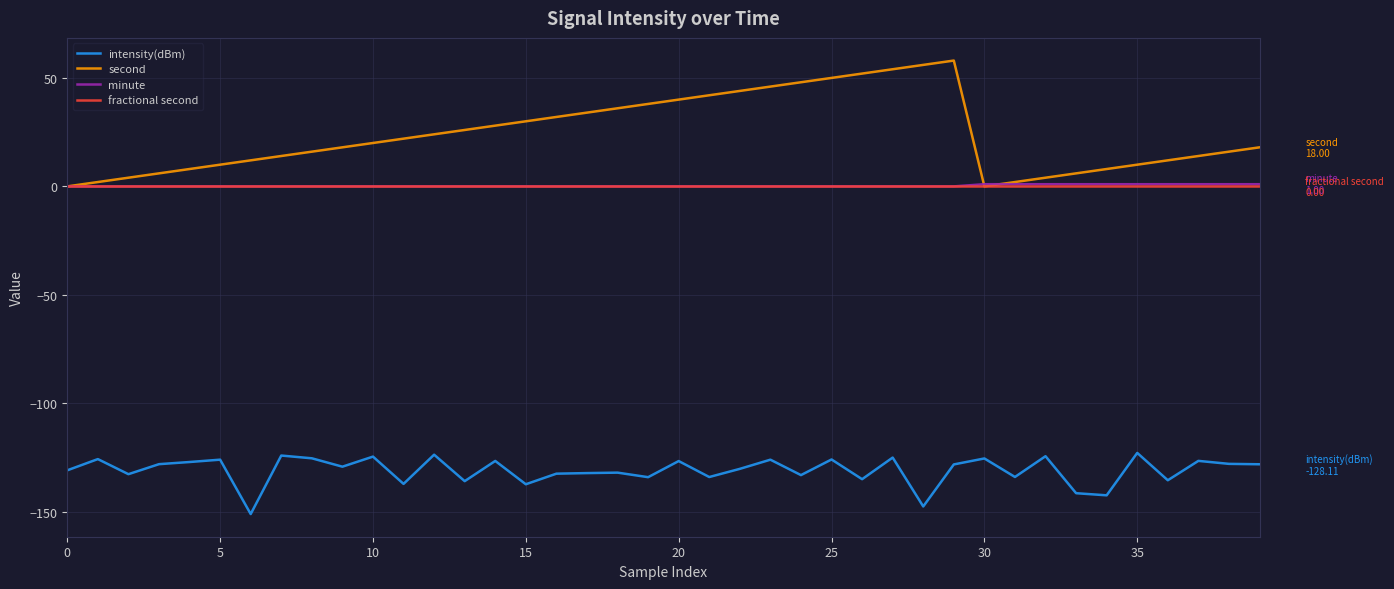

What is the maximum value shown in the chart?

58.0